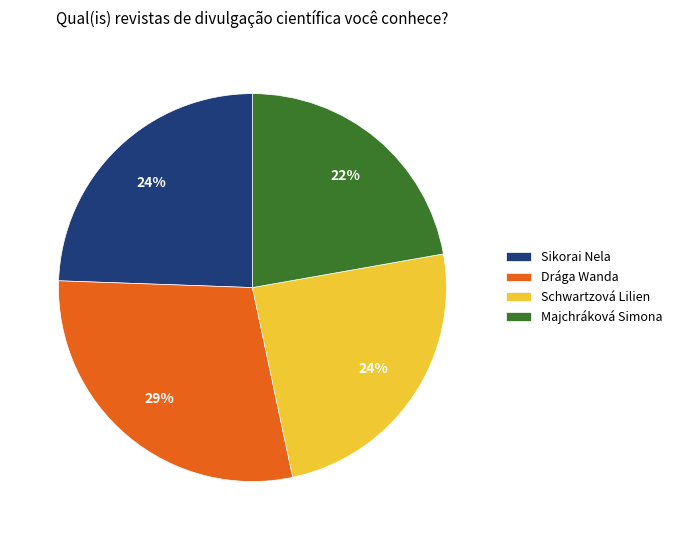

Combined, do Sikorai Nela and Schwartzová Lilien account for over 50%?

No